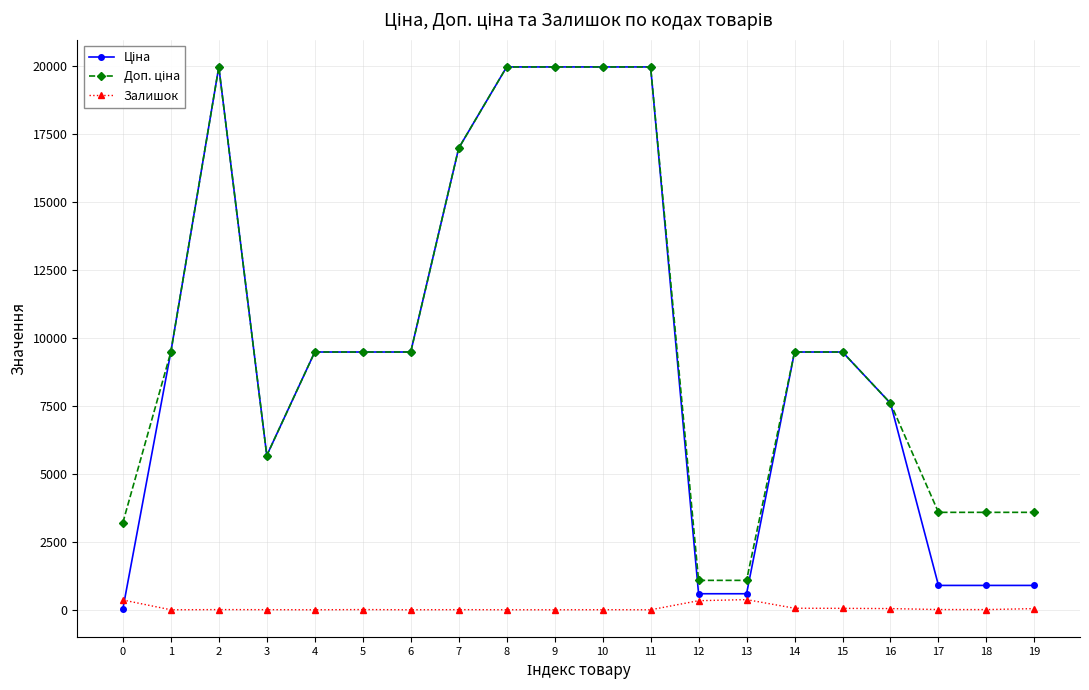

What is the greatest value displayed?

19964.2